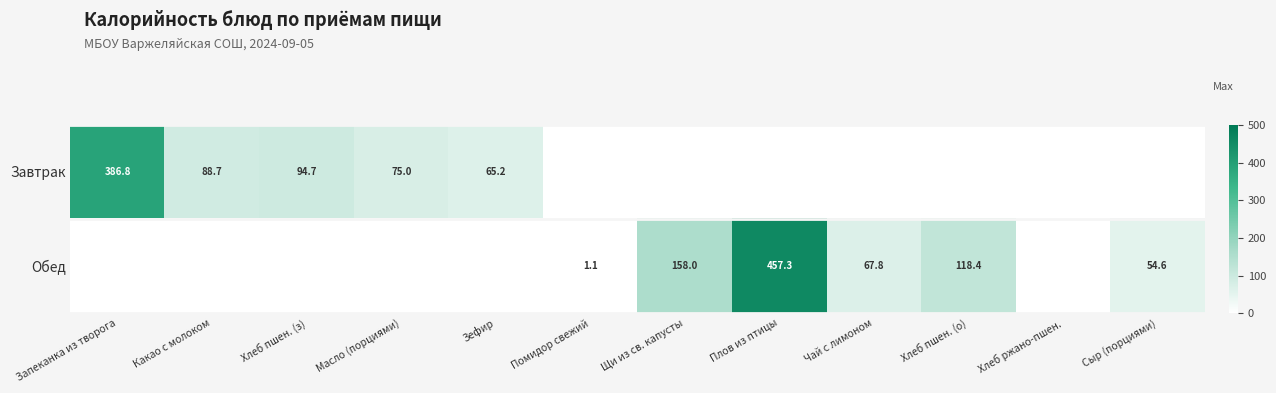

The value of Завтрак at Зефир is 65.2. True or false?

True